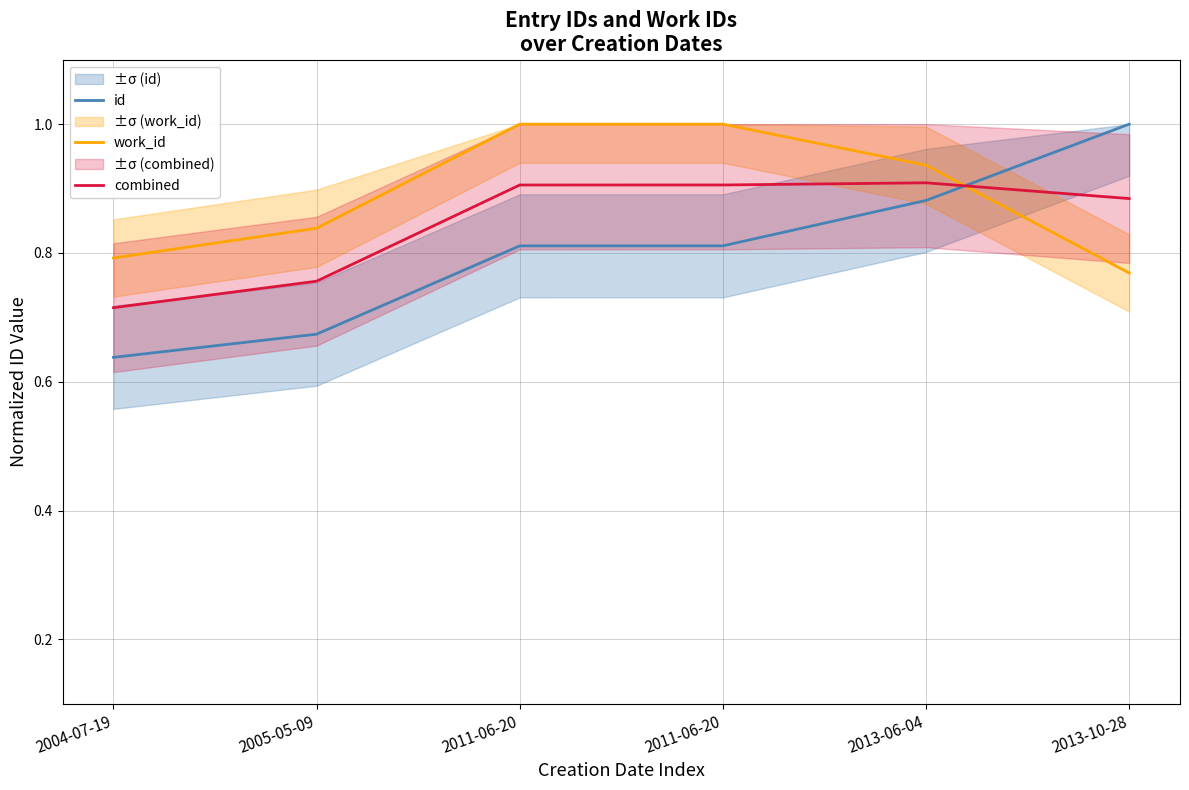

How many series are shown in this chart?

3